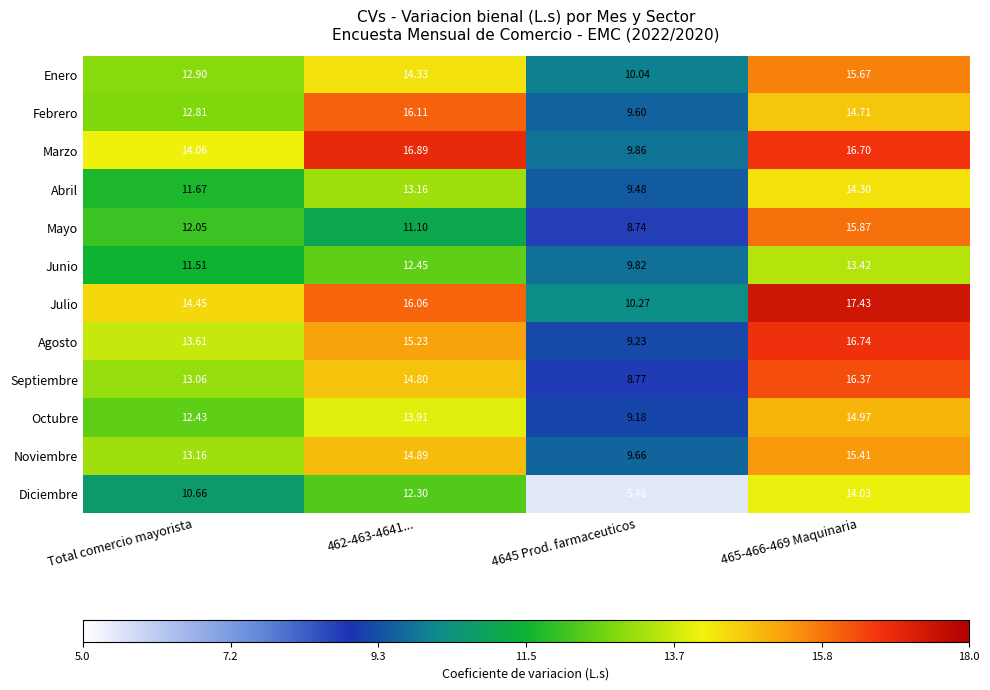

What is the total value across all series at 465-466-469 Maquinaria?

185.6